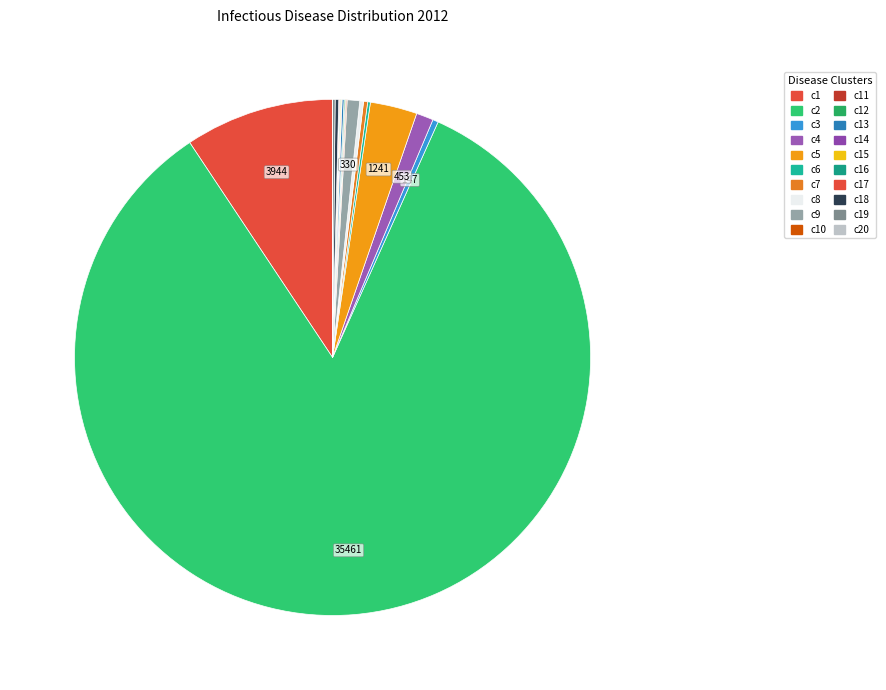

Is there a majority slice in this chart?

Yes